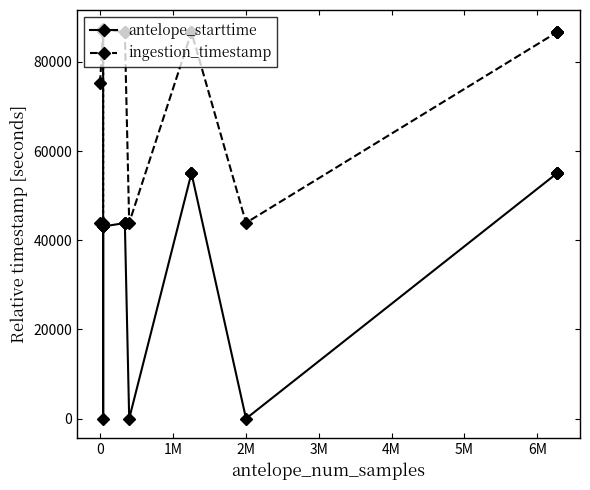

True or false: antelope_starttime and ingestion_timestamp intersect in this chart.

False